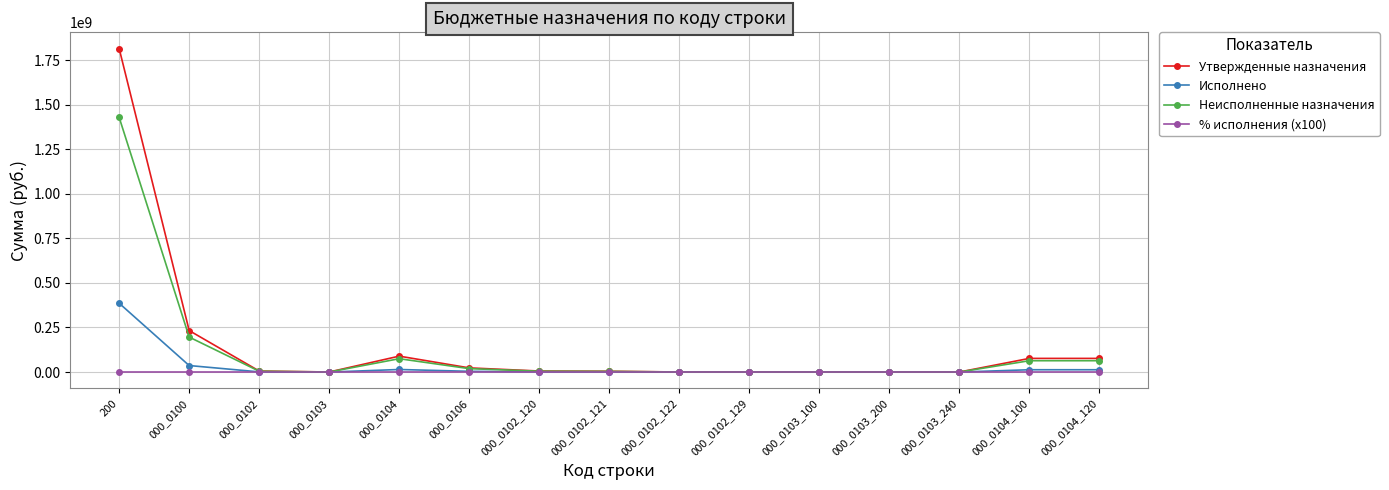

What is the label of the 4th point from the left?

000_0103